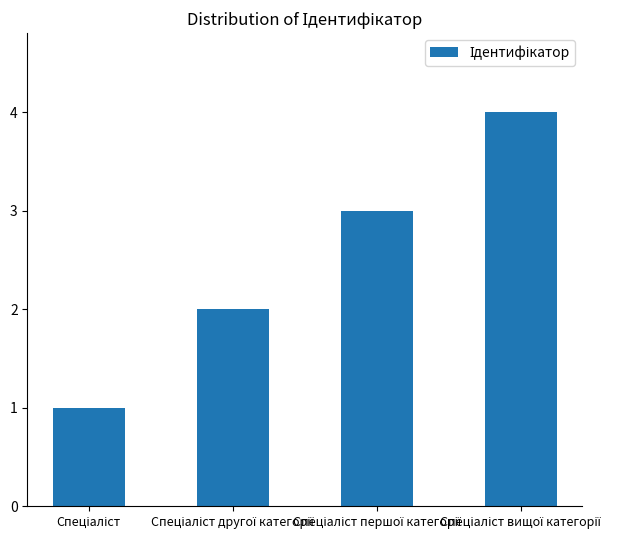

What is the difference between the maximum and minimum values?

3